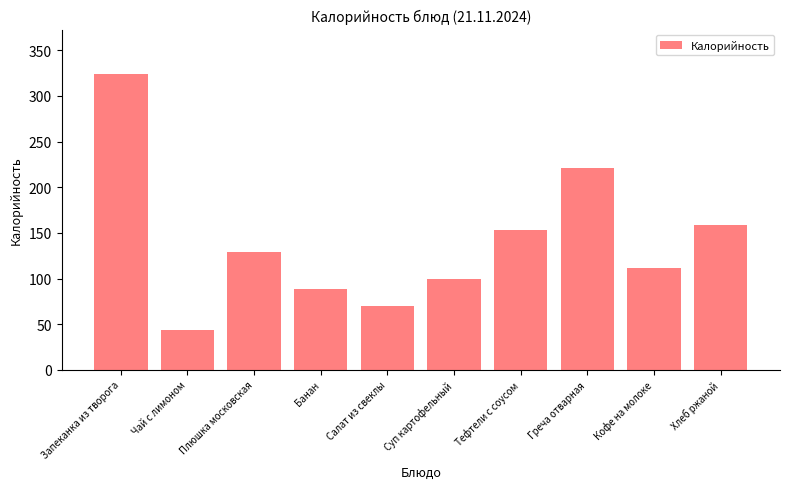

How many series are shown in this chart?

1